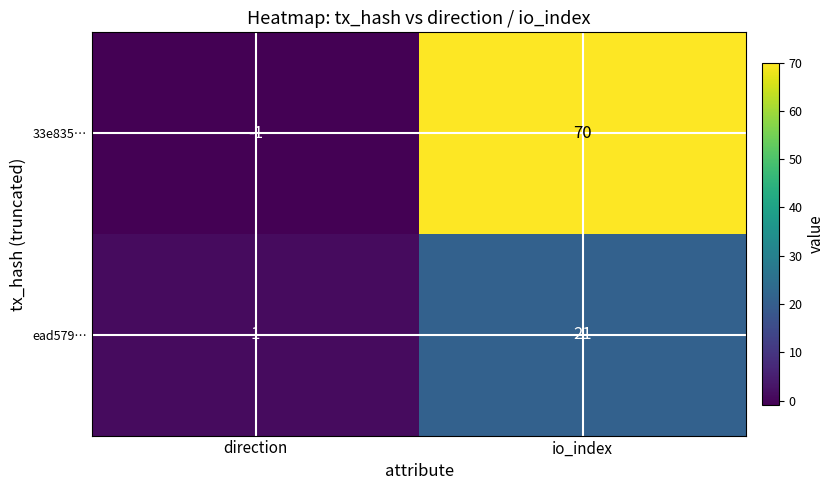

Reading left to right, list all the values displayed in this chart.

33e835…: -1	70
ead579…: 1	21